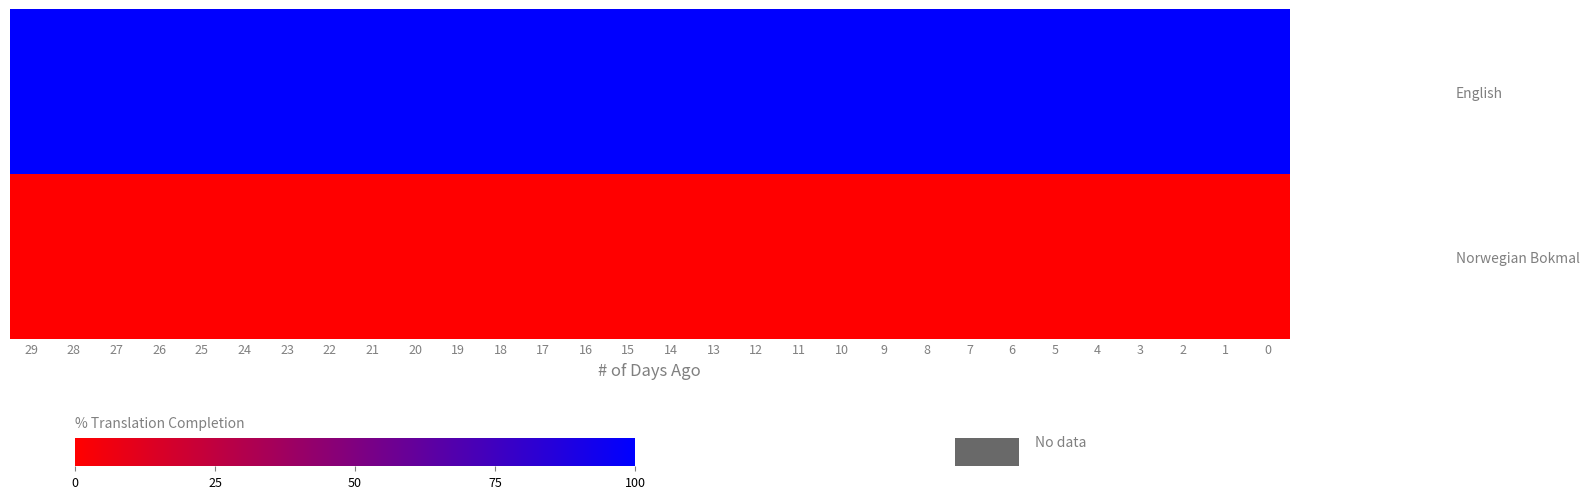

Which series has the largest total across all categories?

English